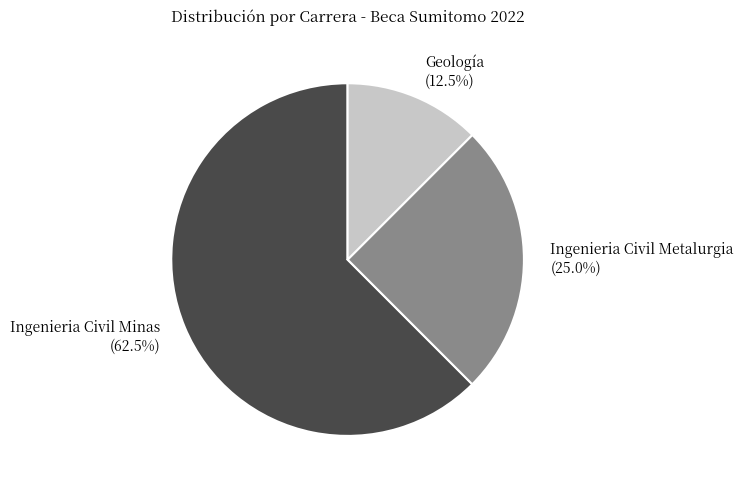

What is the smallest slice in the pie chart?

Geología